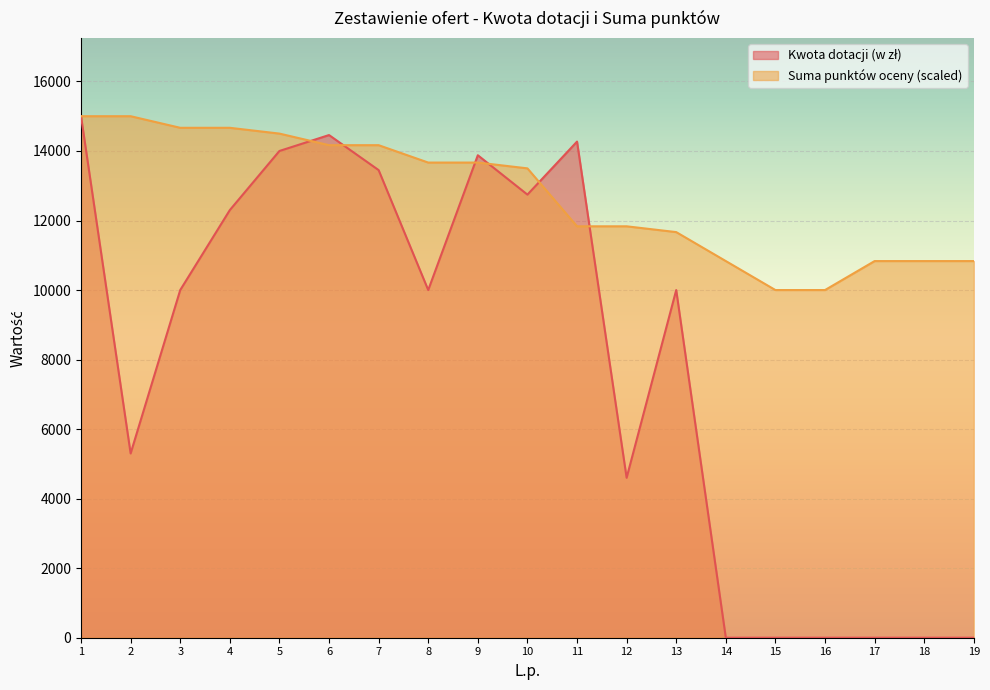

True or false: Kwota dotacji (w zł) has a value of 10000.0 at 13.

True